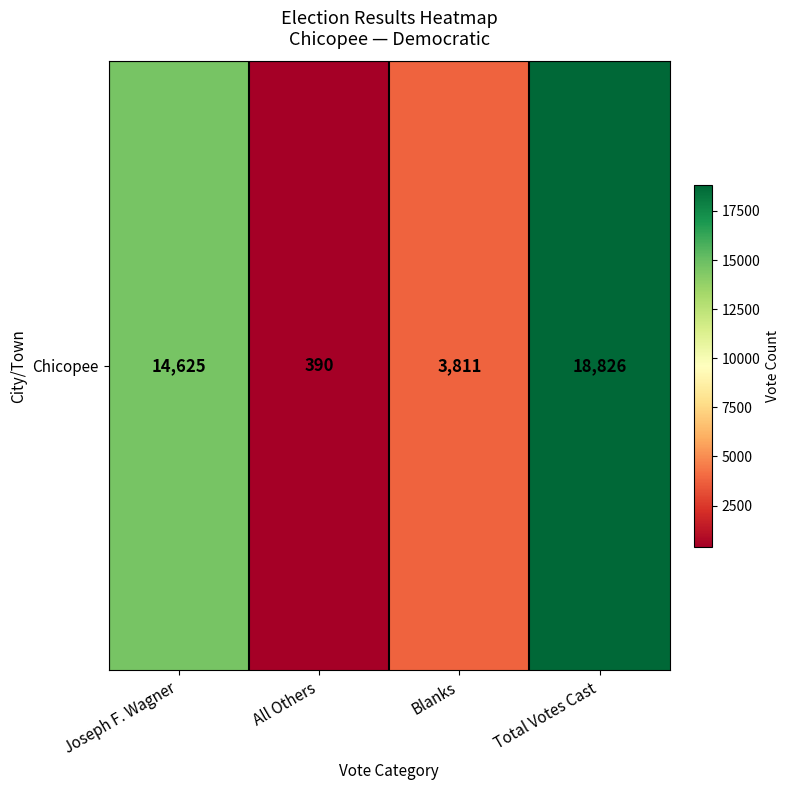

Reading left to right, what are all the values shown in this chart?

Joseph F. Wagner=14625	All Others=390	Blanks=3811	Total Votes Cast=18826